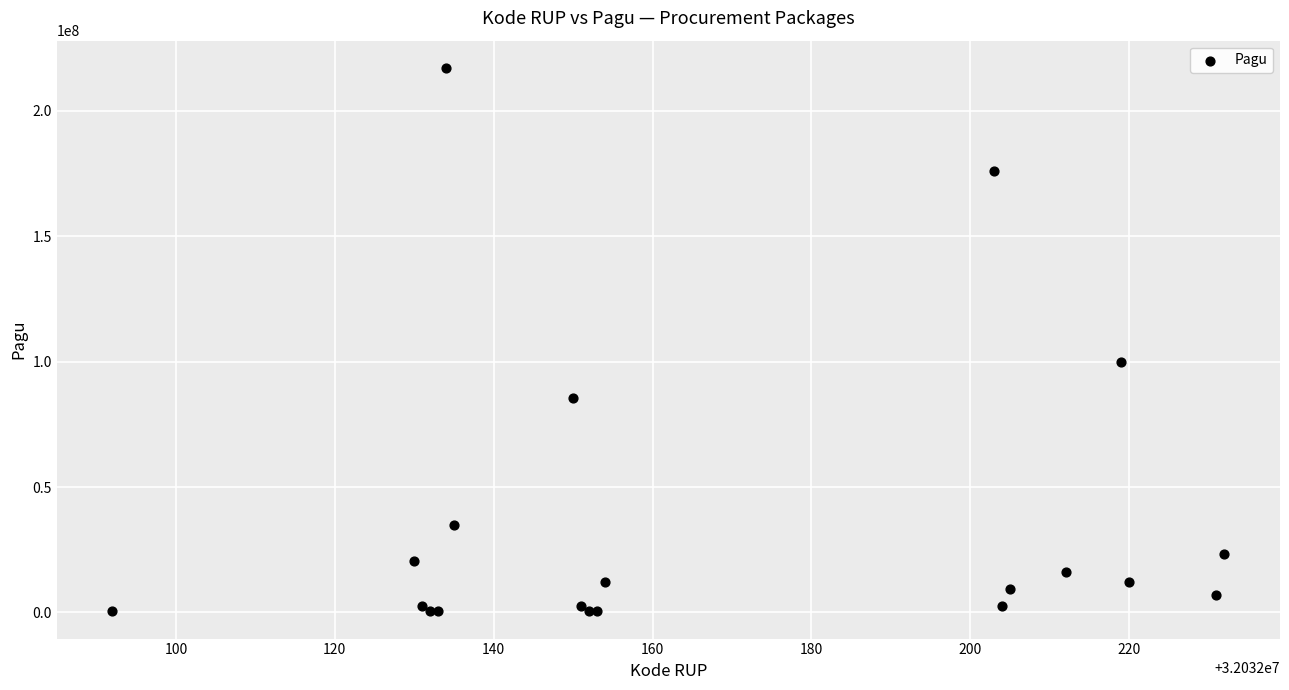

What Y value in the scatter plot is closest to 108800000?

99958000